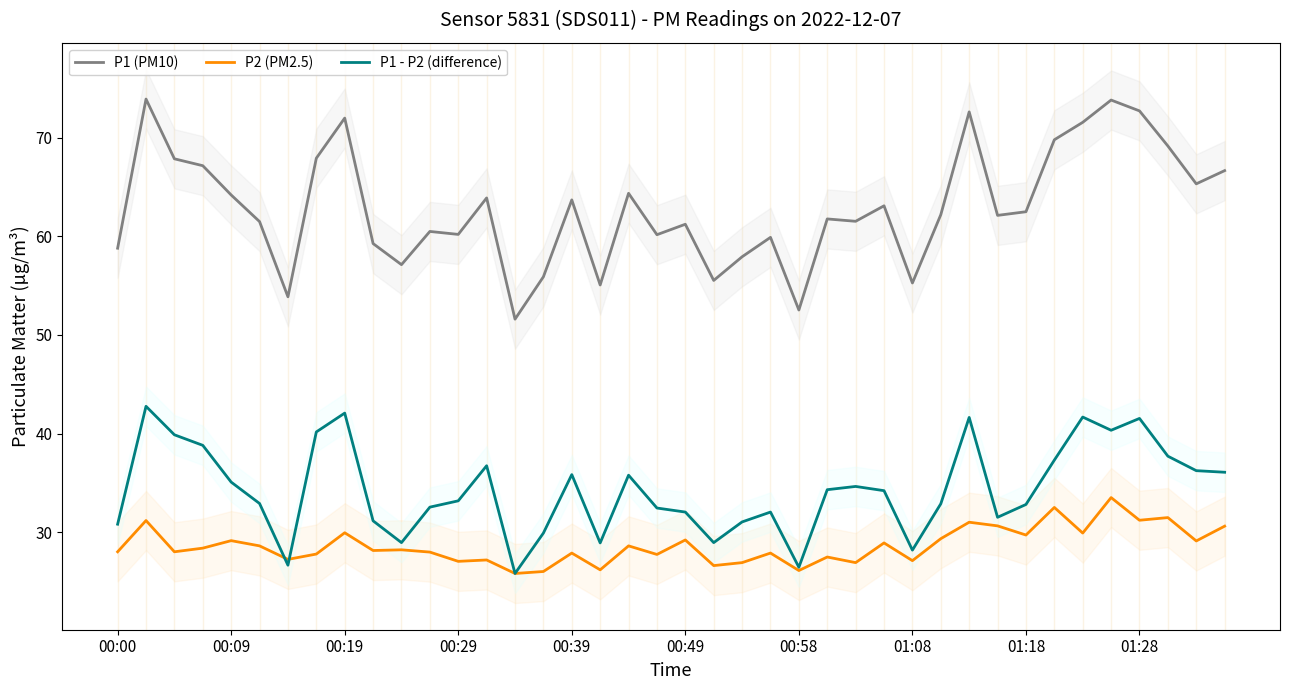

True or false: P1 (PM10) and P1 - P2 (difference) cross at least once.

False